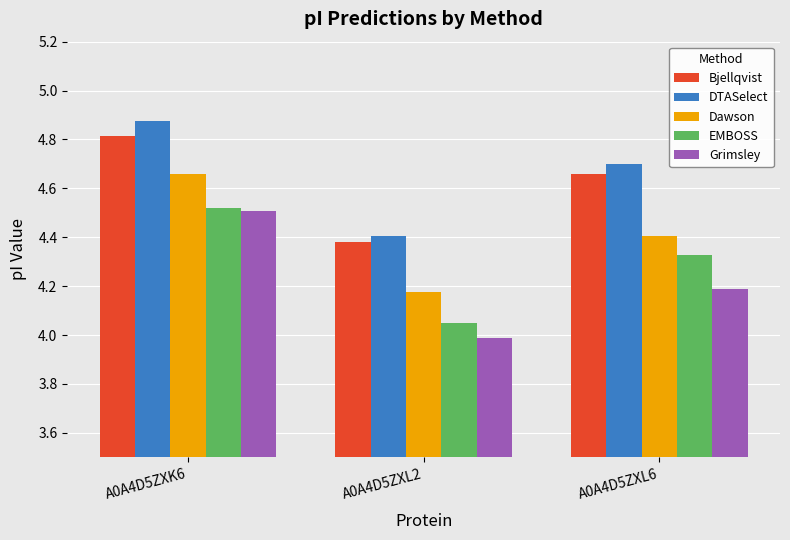

At which label does EMBOSS reach its peak?

A0A4D5ZXK6